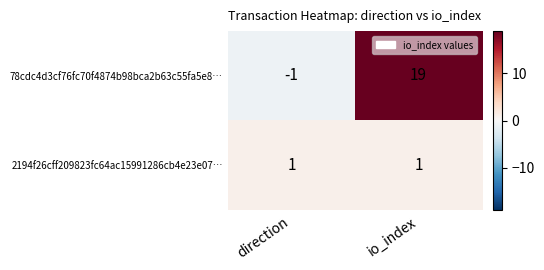

What is the difference between the highest and lowest values at io_index?

18